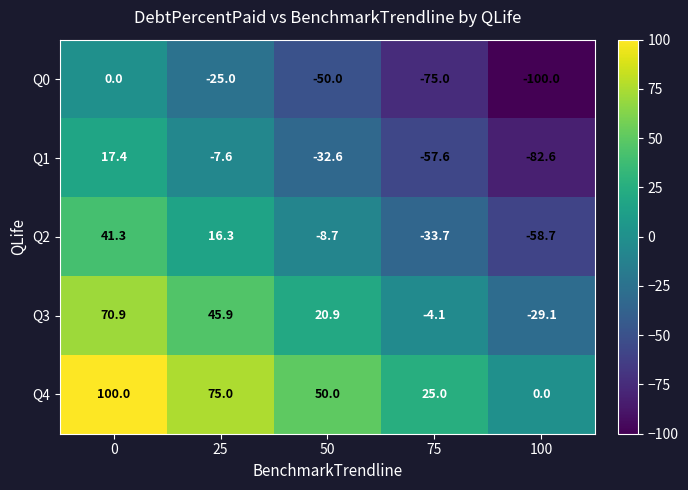

The Q1 series shows -44.1 at 50. True or false?

False